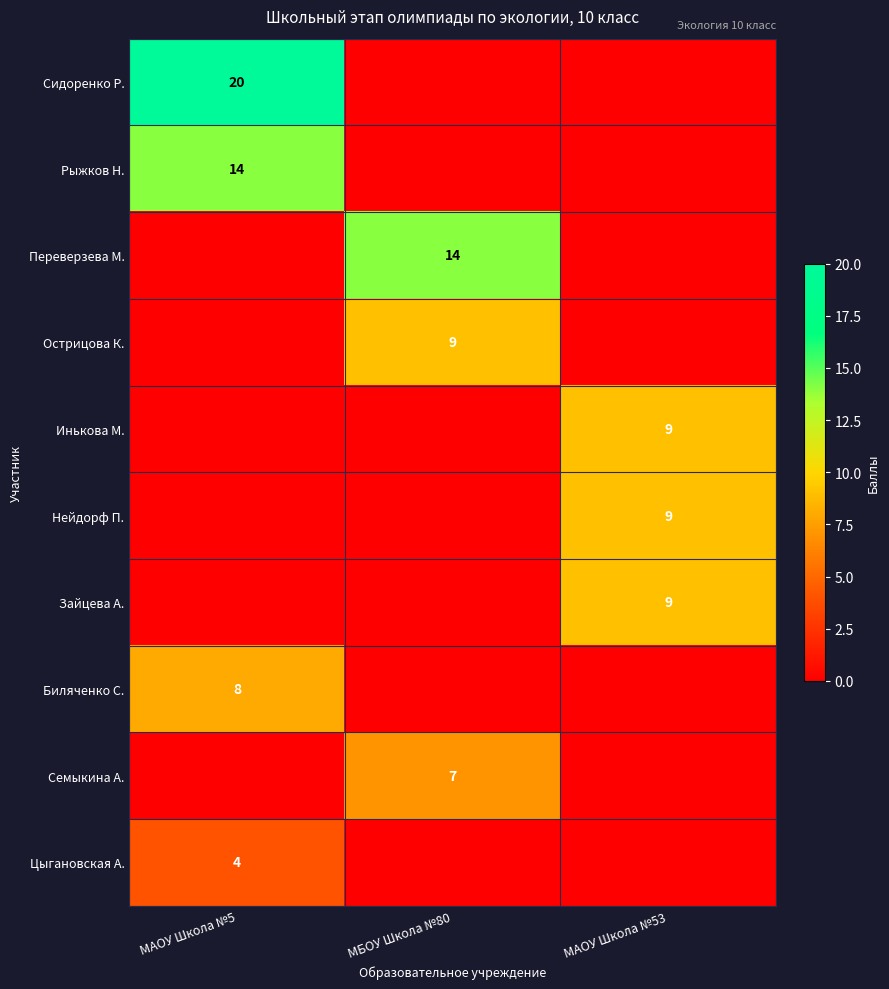

Is the value of Рыжков Н. at МАОУ Школа №5 greater than the value of Нейдорф П. at МАОУ Школа №53?

Yes